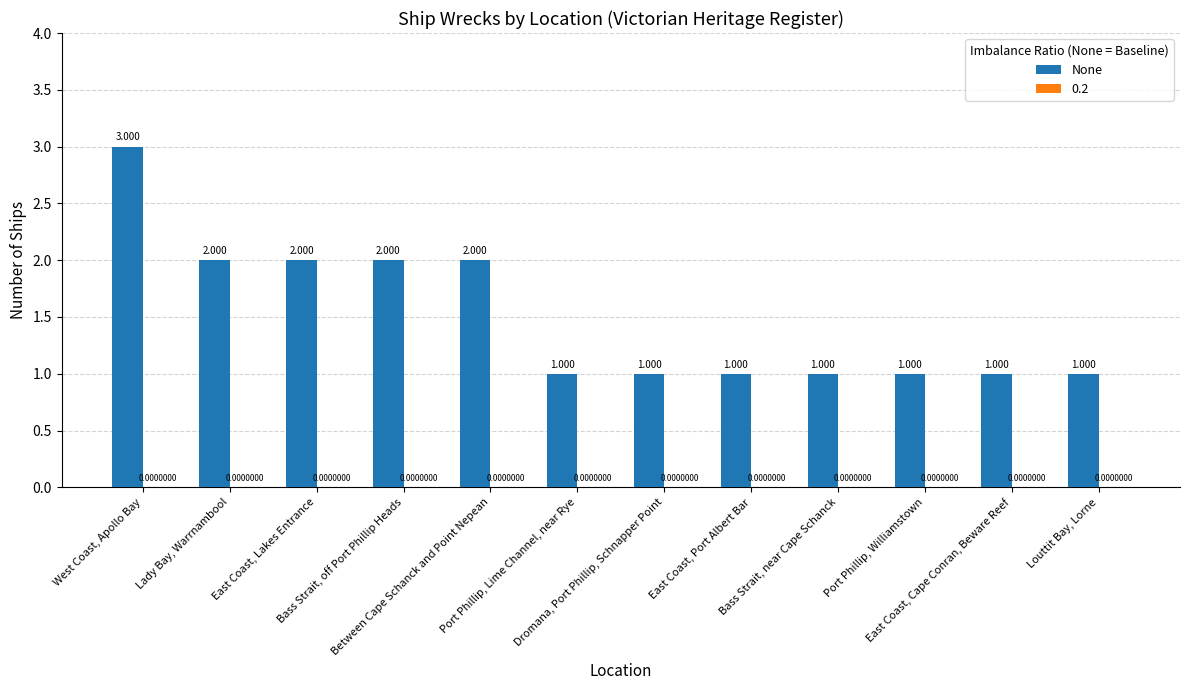

Which category has the highest value across all series?

West Coast, Apollo Bay